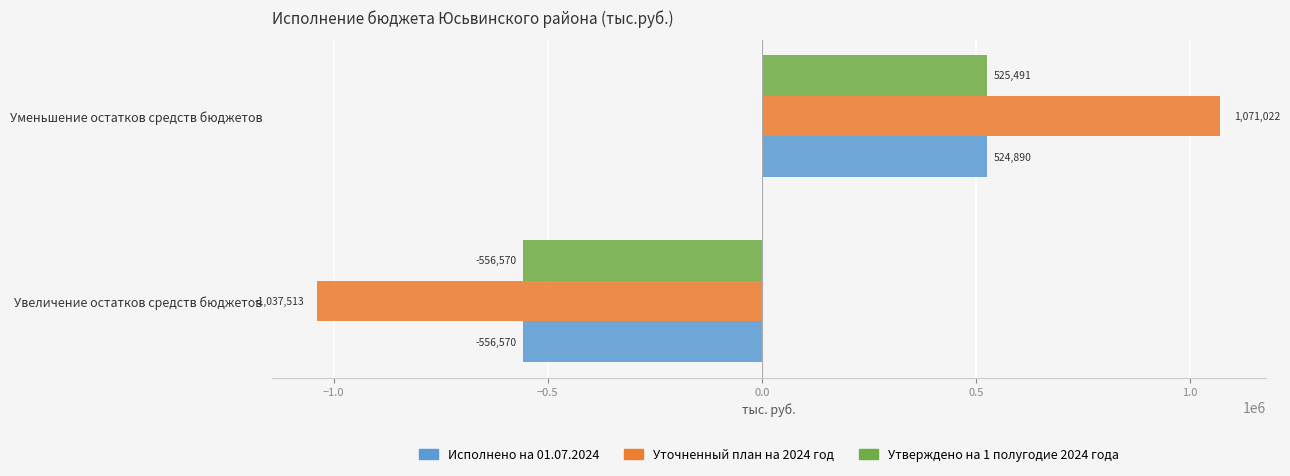

At which category does the chart reach its minimum across all series?

Увеличение остатков средств бюджетов